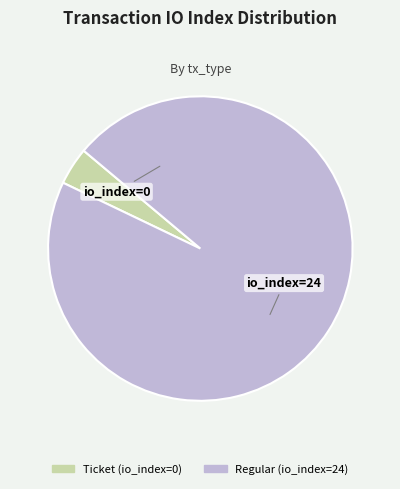

Which has a higher value, Regular (io_index=24) or Ticket (io_index=0)?

Regular (io_index=24)